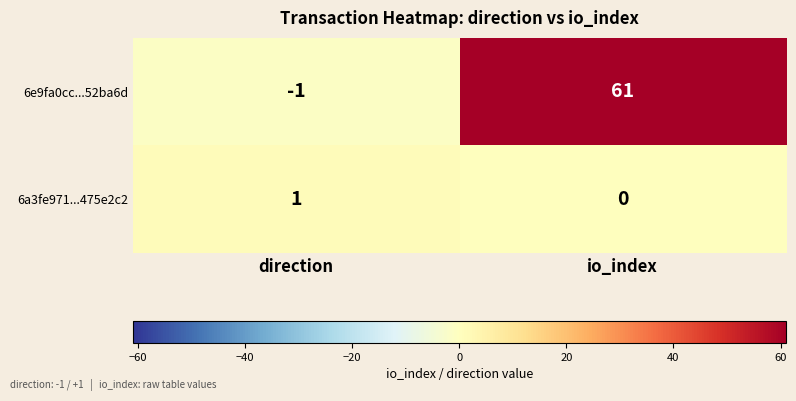

How many values in 6a3fe971...475e2c2 are above zero?

1